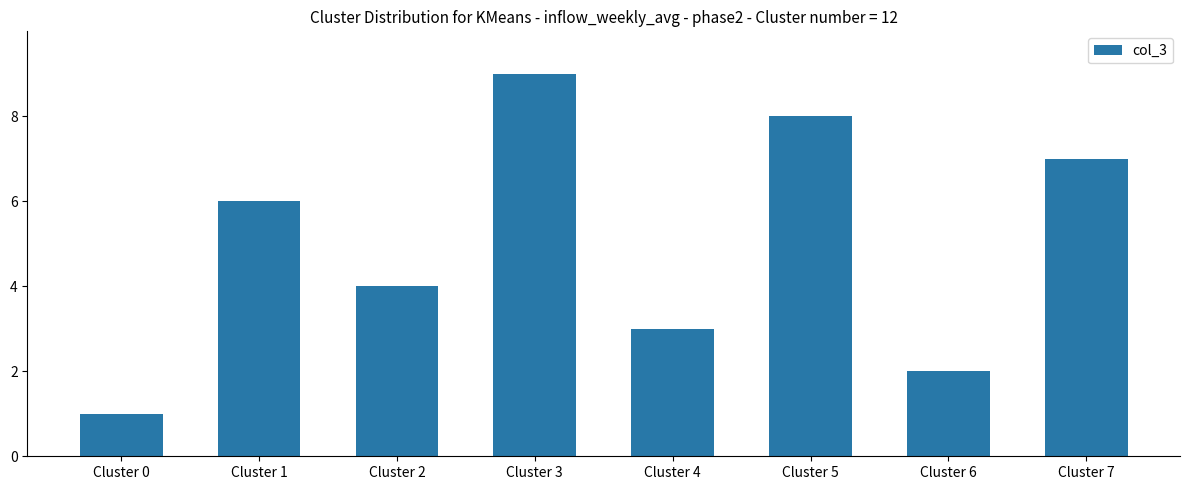

How many data points are less than 6?

4